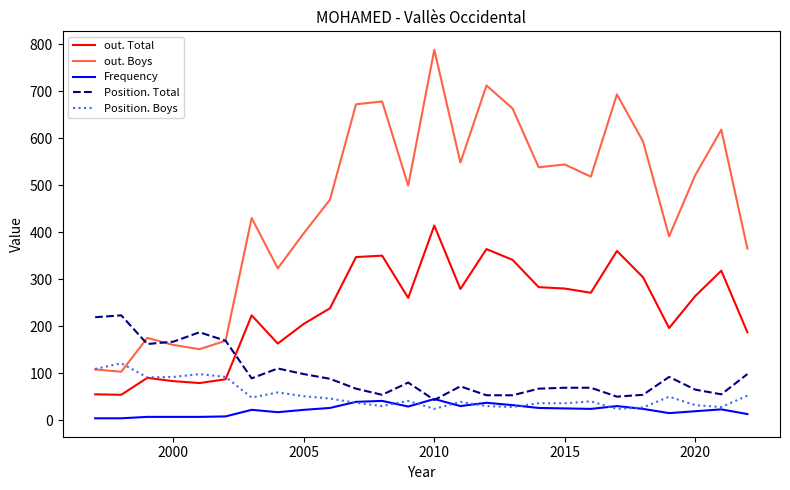

Which series has the largest total across all categories?

out. Boys